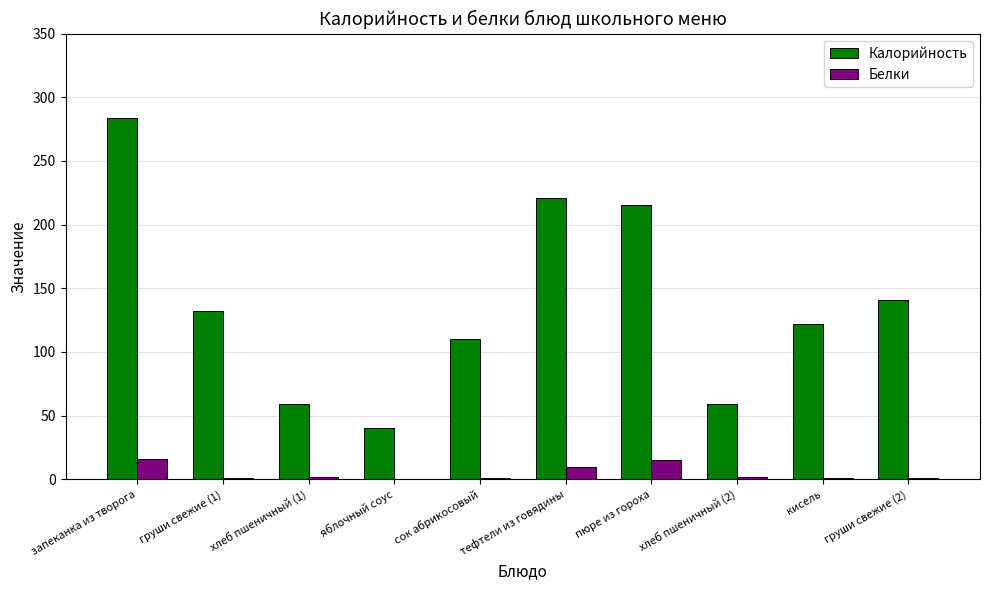

How many groups of bars are there?

10